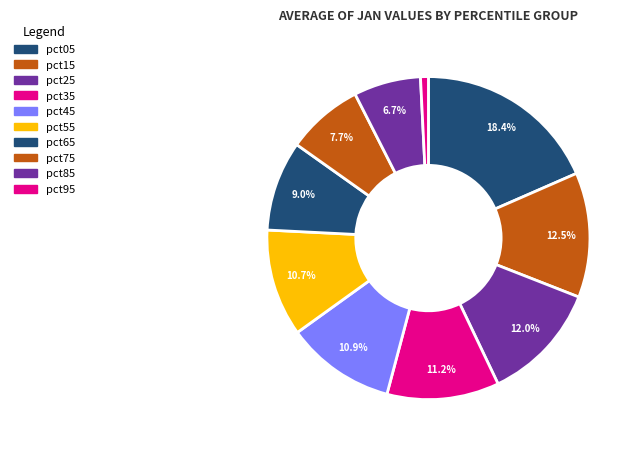

To the nearest percent, what portion does pct65 represent?

9%